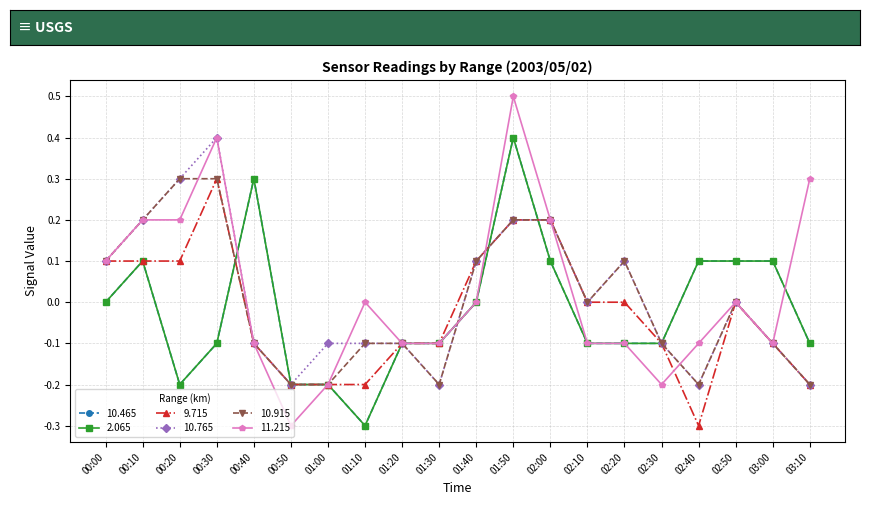

Does the chart have visible grid lines?

Yes